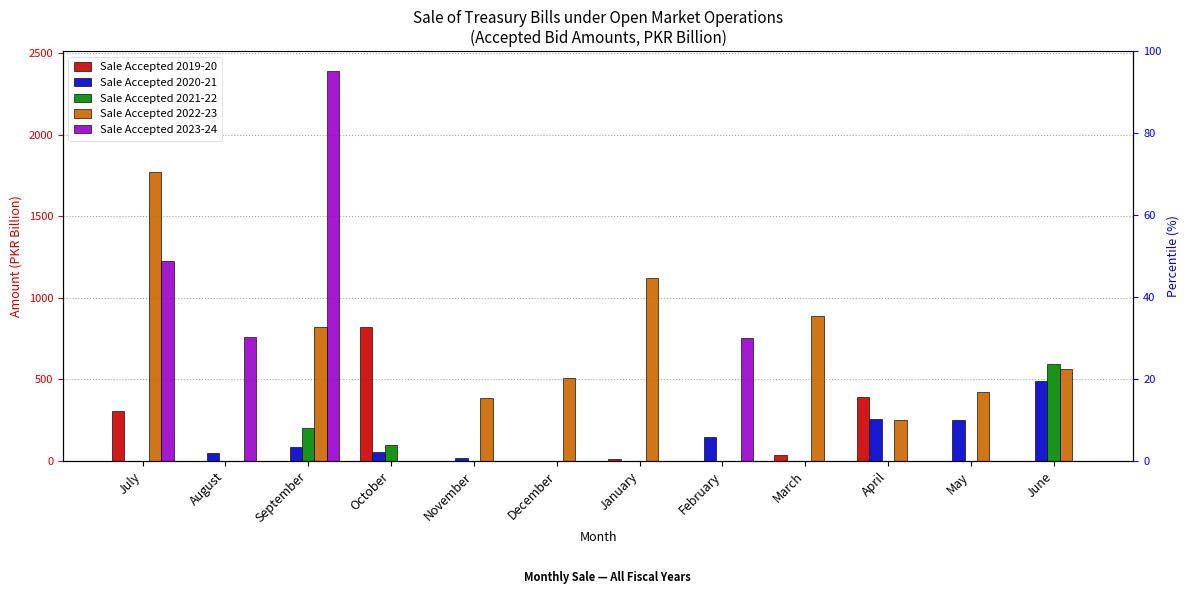

Does the chart contain stacked bars?

No